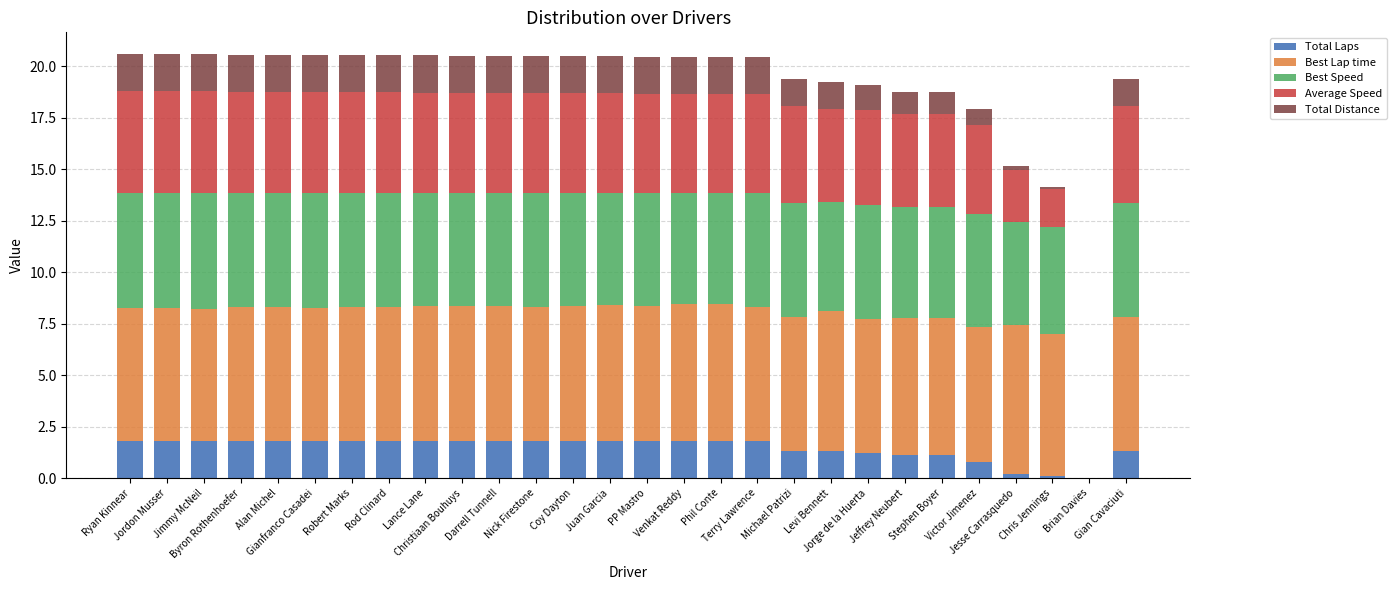

What is the sum of the Best Lap time values at Stephen Boyer and Jesse Carrasquedo?

13.9